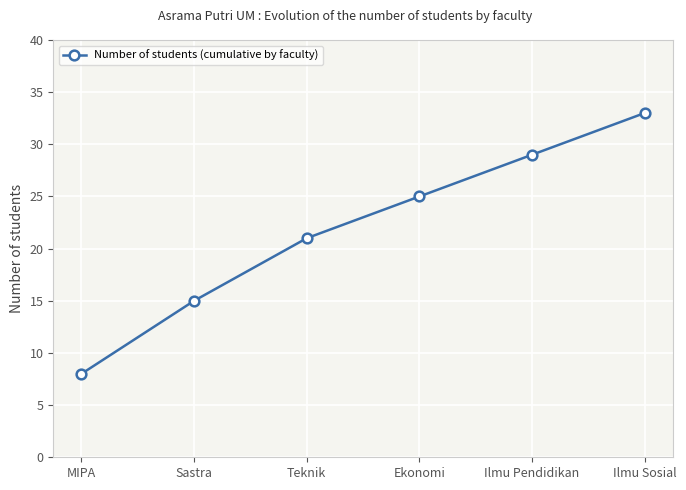

Rank the categories by value from highest to lowest.

Ilmu Sosial, Ilmu Pendidikan, Ekonomi, Teknik, Sastra, MIPA